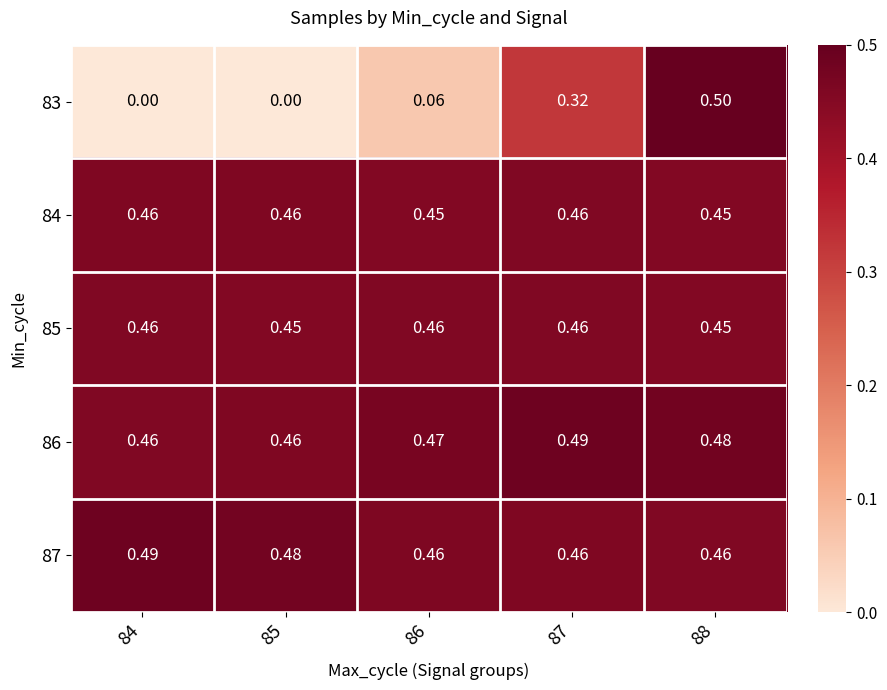

How many distinct data groups are displayed?

5